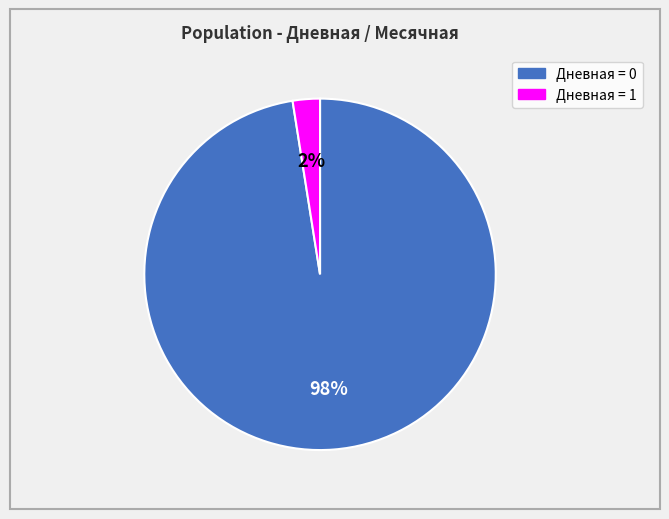

Is it true that Дневная = 1 is 14% of the pie?

False